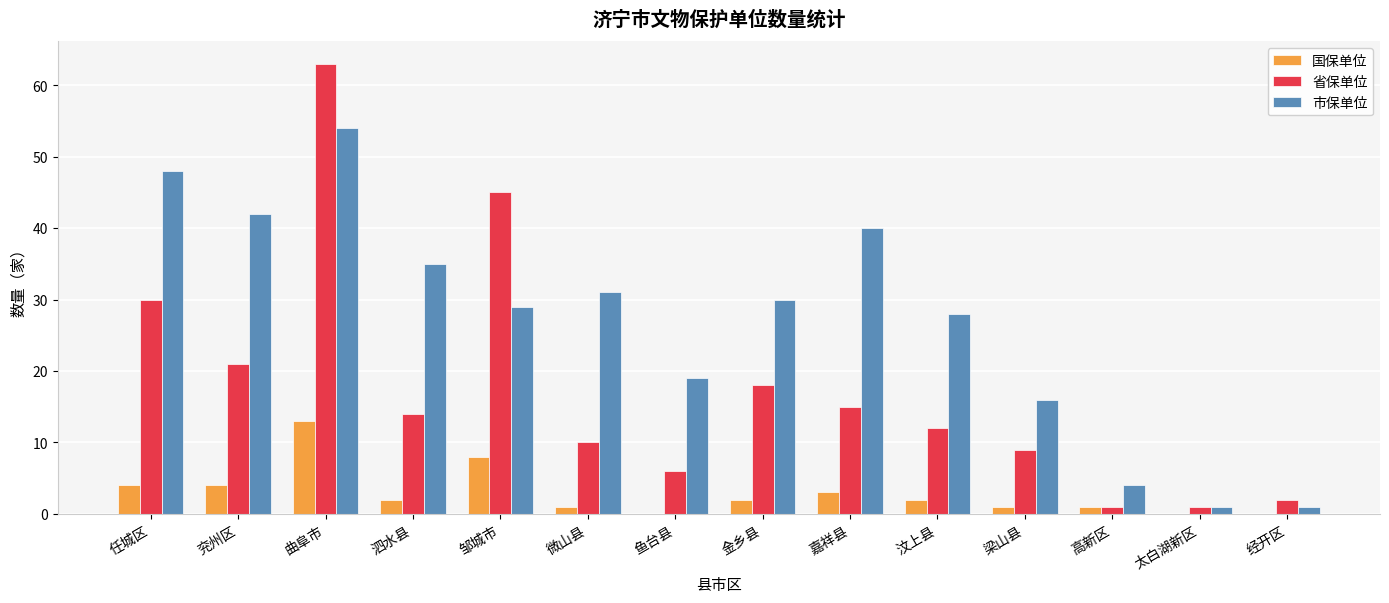

What is the total value across all series at 金乡县?

50